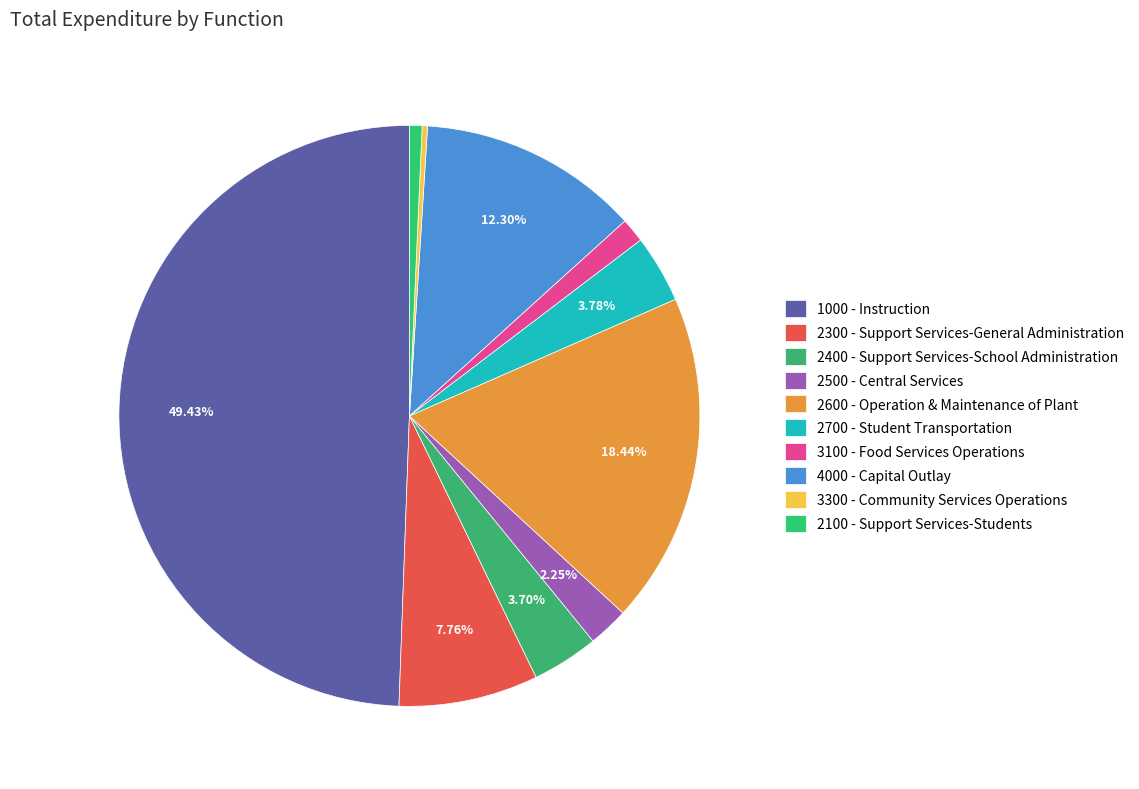

What is the largest slice in the pie chart?

1000 - Instruction